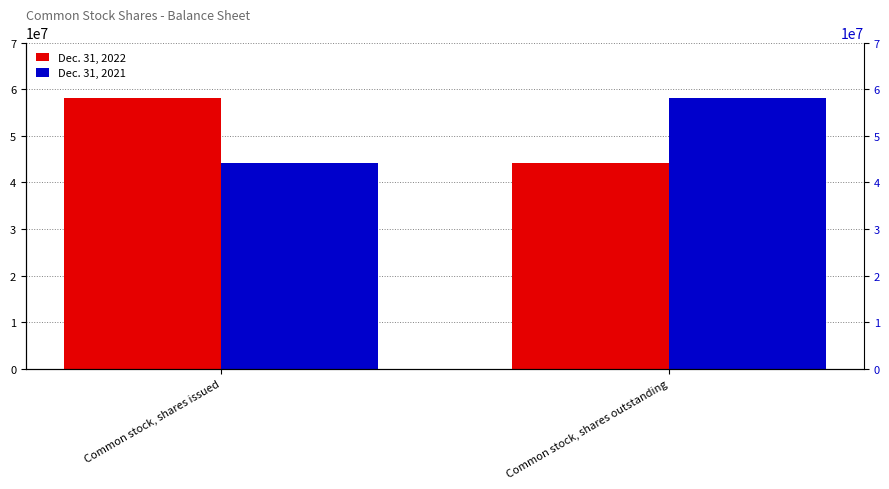

What is the label of the 2nd bar from the right?

Common stock, shares issued